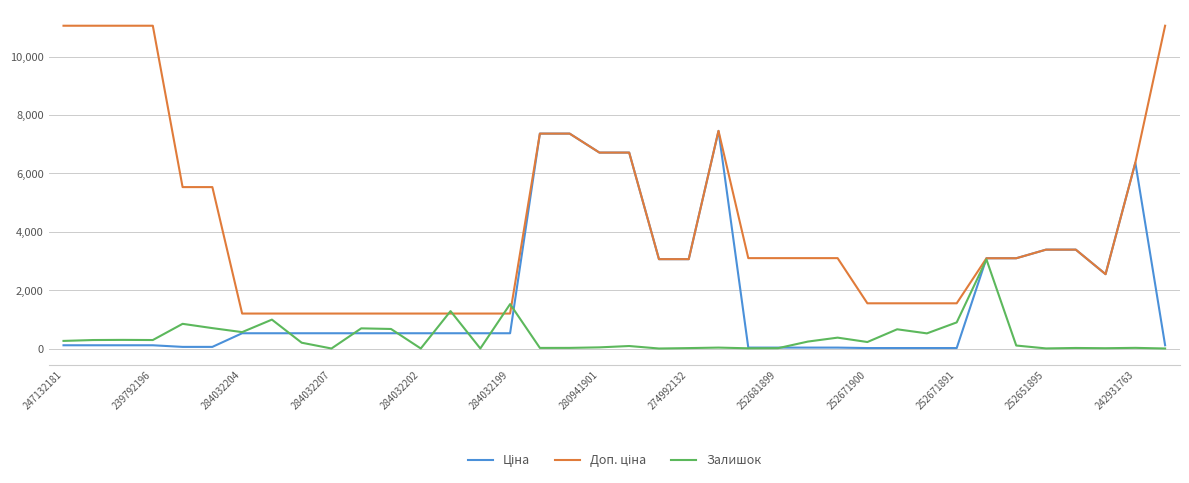

Is it true that Залишок equals 39.0 at 280941901?

True